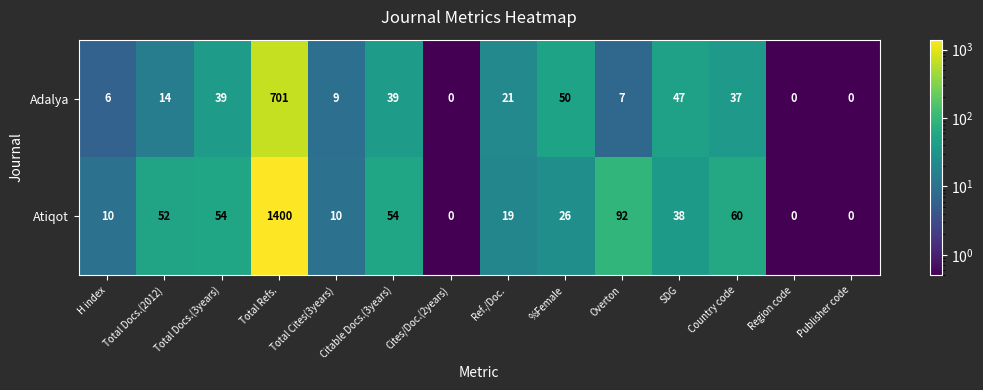

What value does the Adalya series have at Total Docs.(2012), to the nearest 10?

10